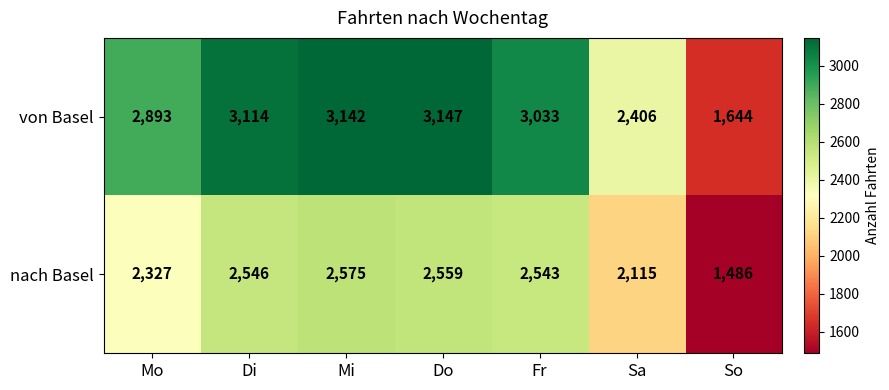

Read the von Basel value at Do.

3147